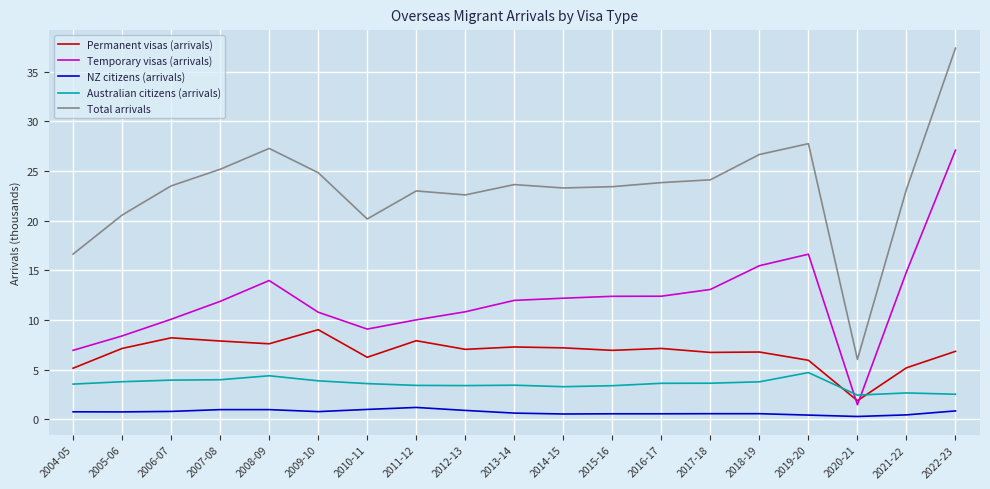

How many times do Permanent visas (arrivals) and Temporary visas (arrivals) cross each other?

2